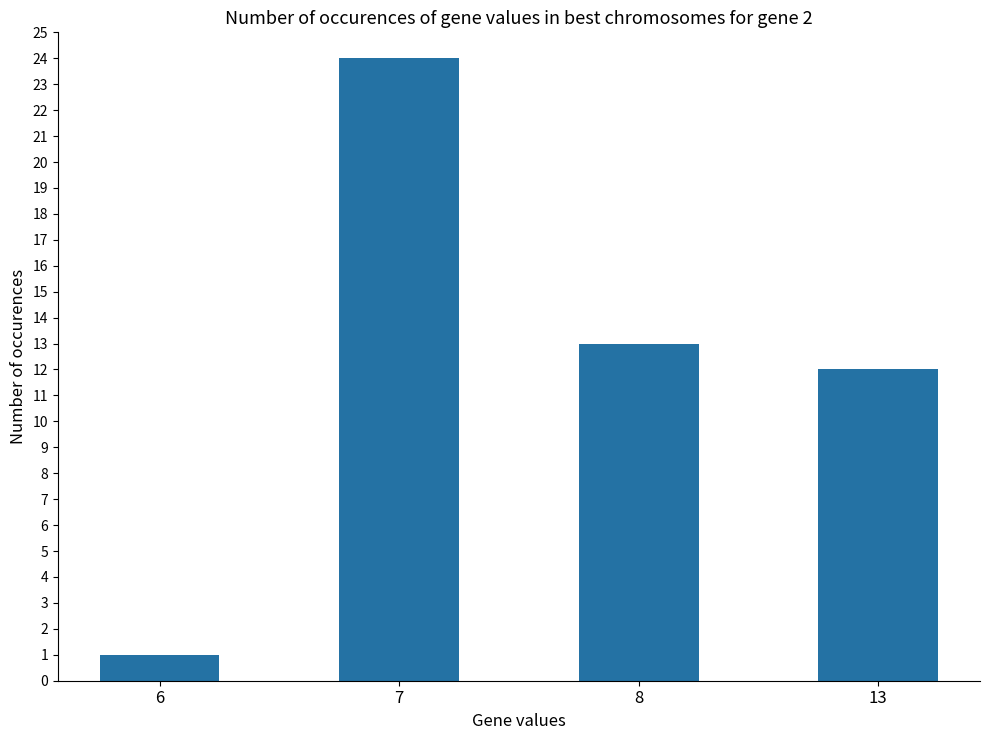

What is the maximum value shown in the chart?

24